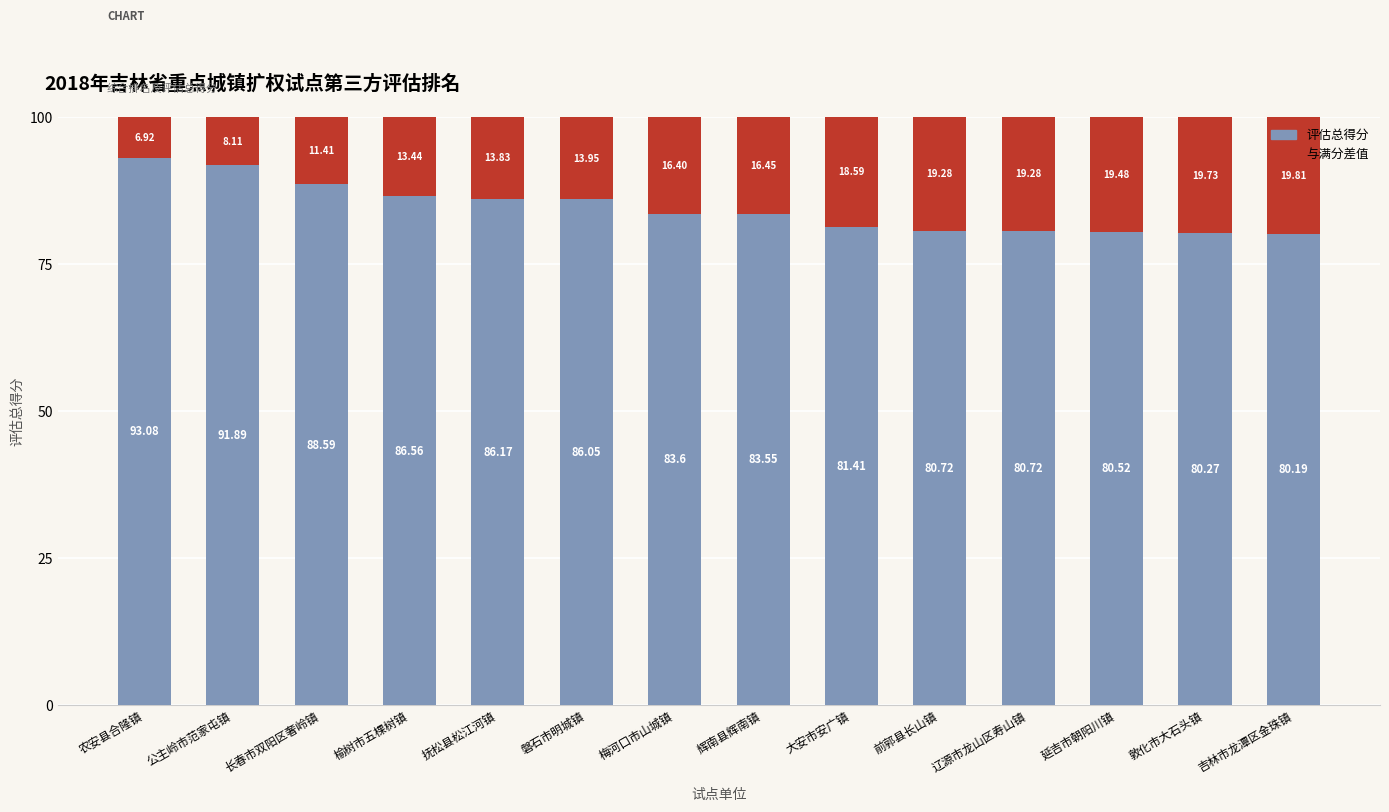

What is the value of the 评估总得分 bar at the 3rd from the left?

88.6